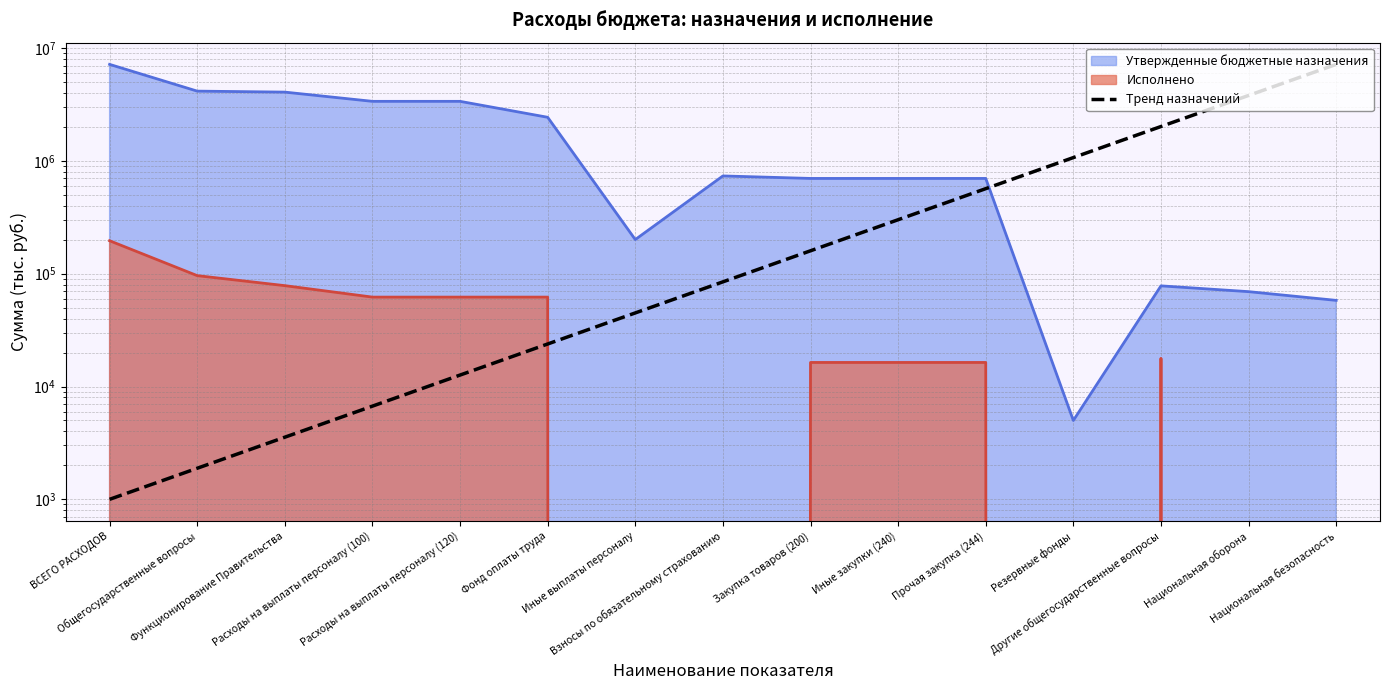

What is the value of the 12th point from the left?

1069308.9